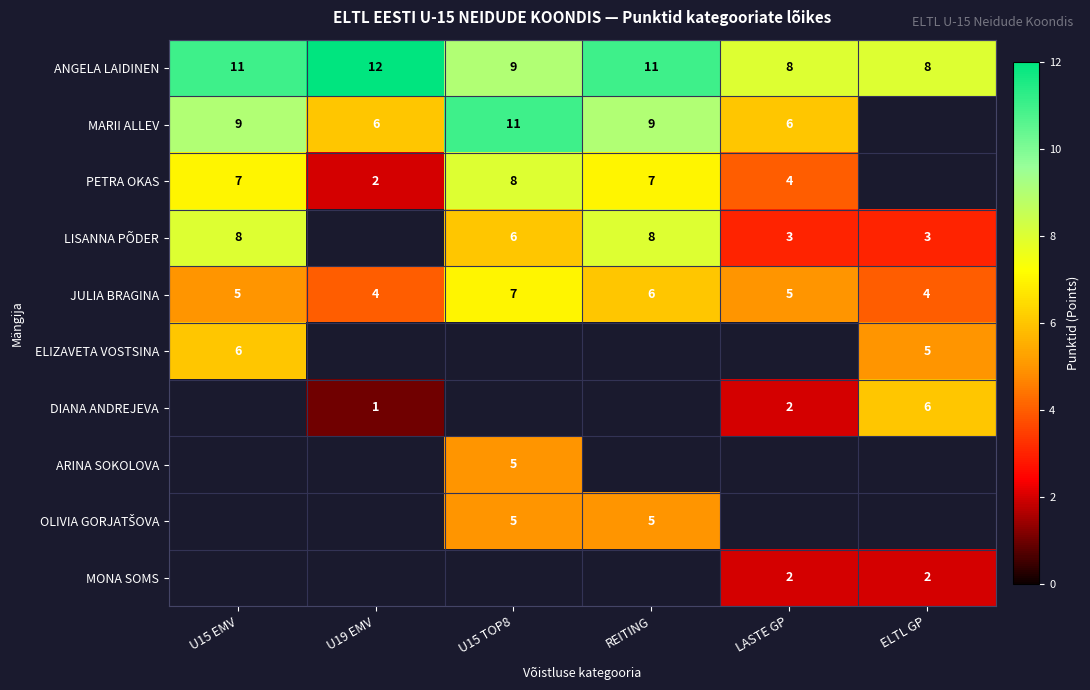

Which label corresponds to the largest value in the chart?

U19 EMV